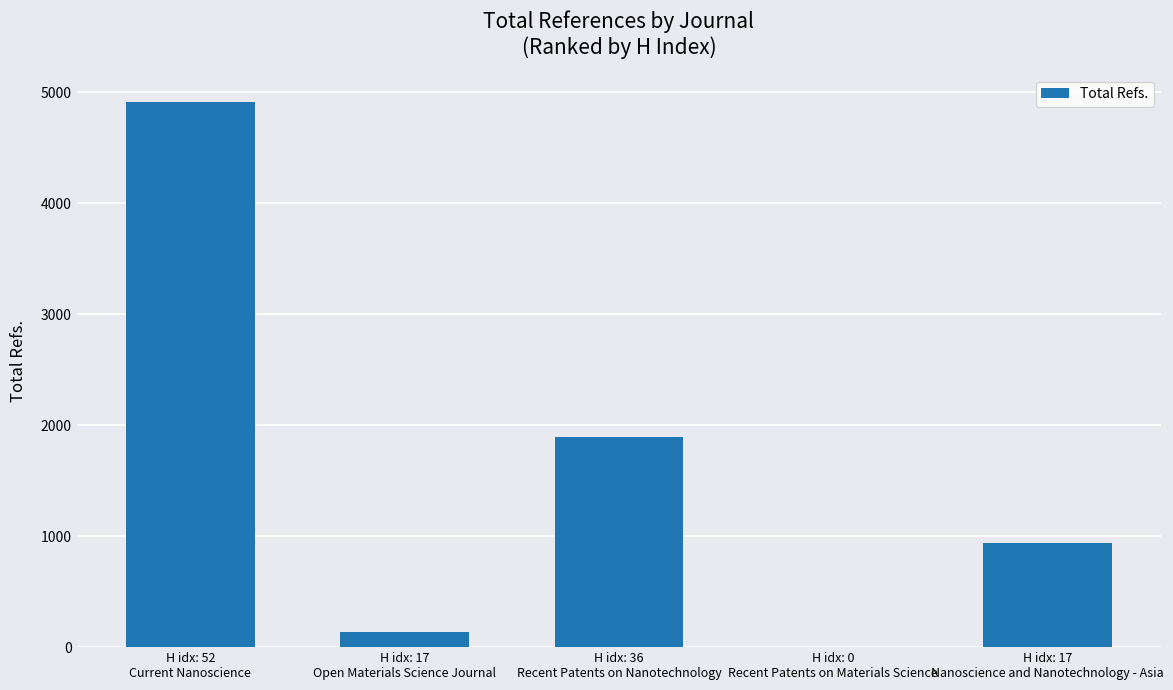

At which label does the data first exceed 936?

H idx: 52
Current Nanoscience